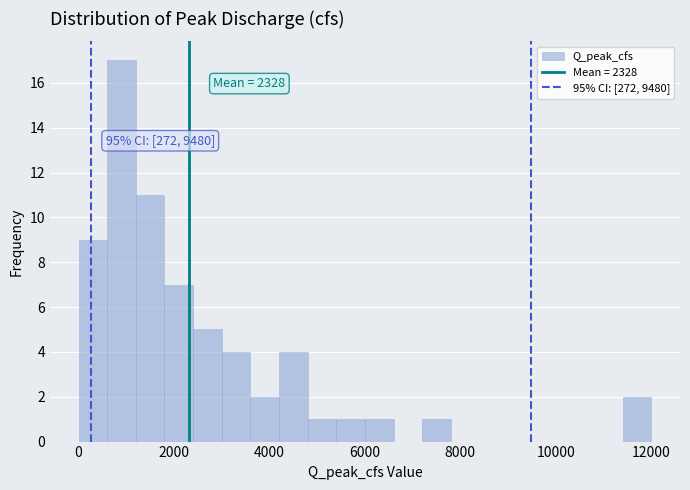

Read against the x-axis, roughly where is the centre of the tallest bar?

1000